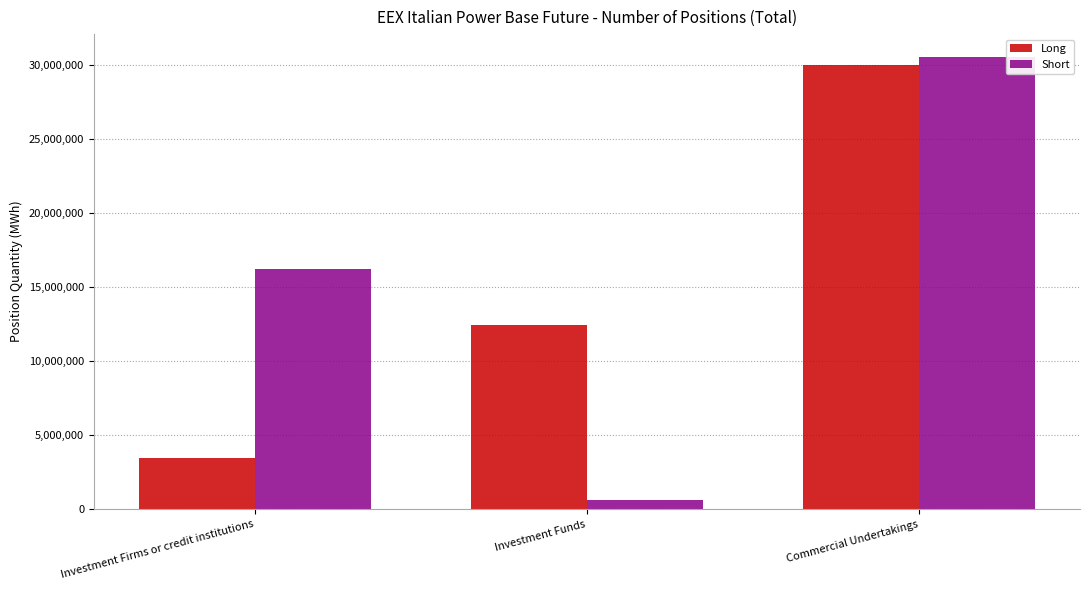

Does the chart contain any negative values?

No